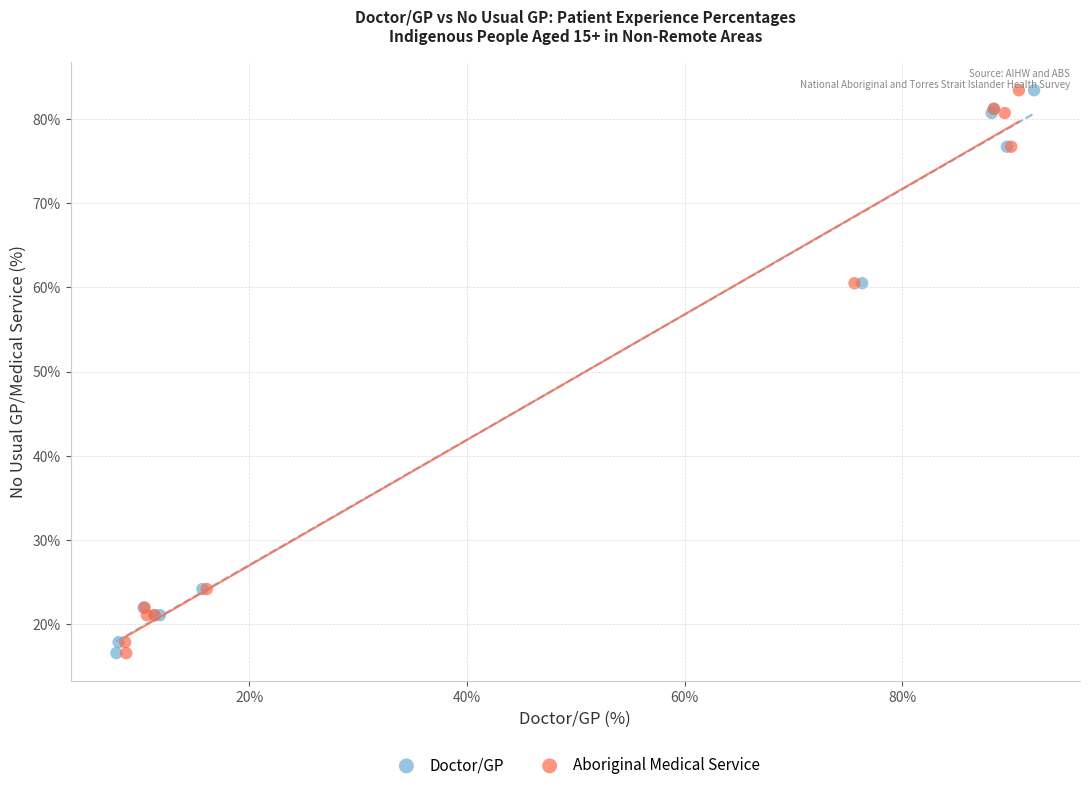

What are all the series names shown in the legend?

Doctor/GP, Aboriginal Medical Service